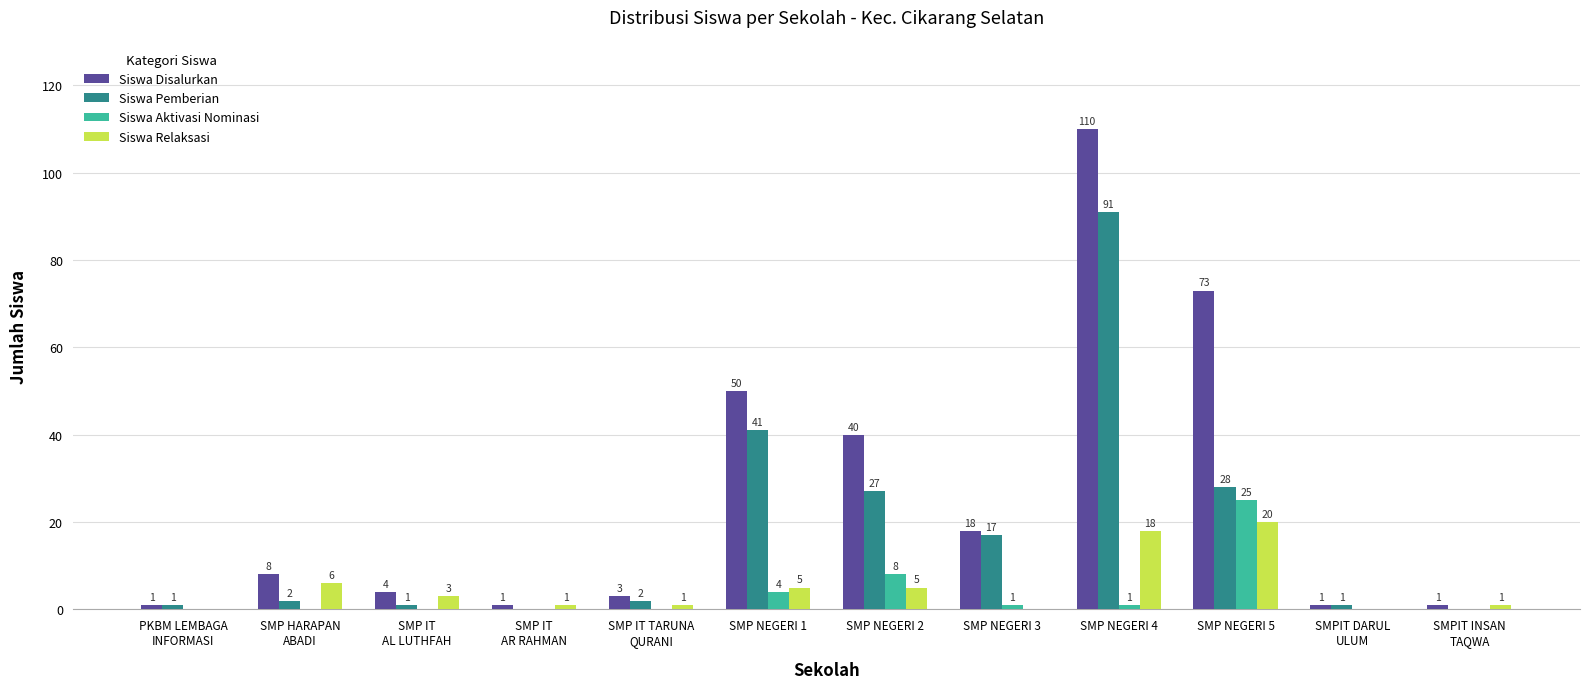

At which label is Siswa Disalurkan closest to 55?

SMP NEGERI 1